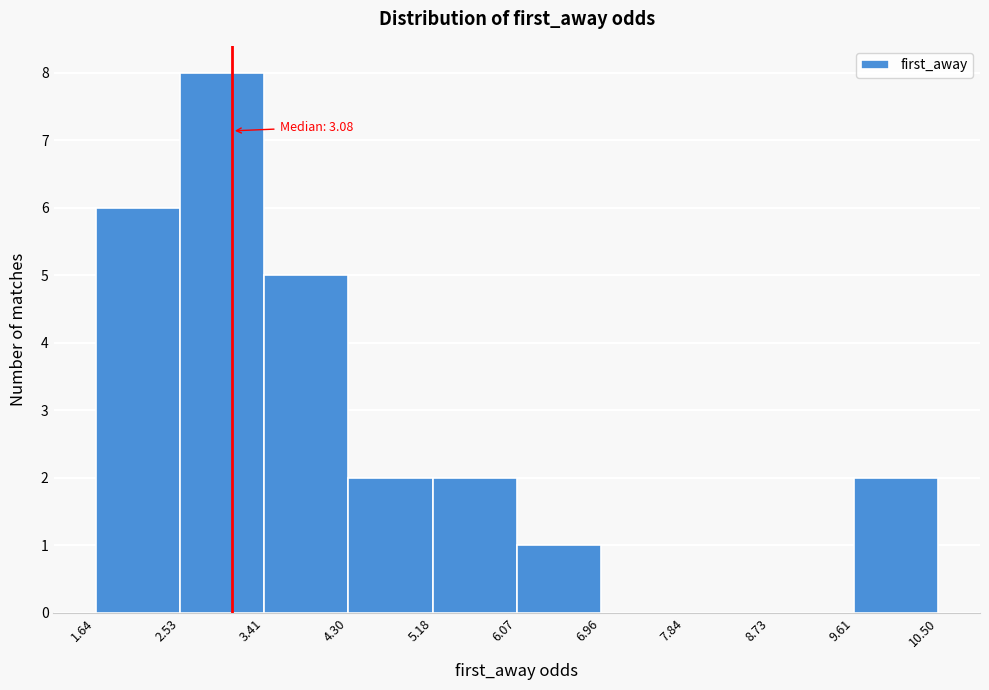

Over which range of the x-axis is the bar tallest?

2.53 to 3.41